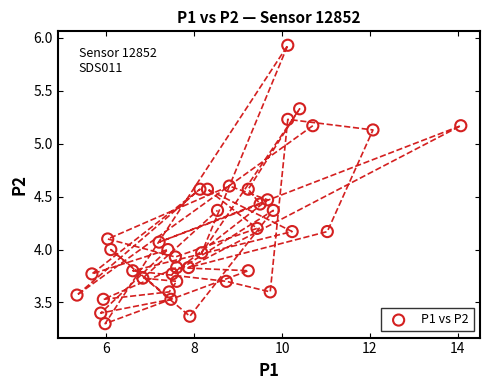

What is the range of Y values (max minus min)?

2.6